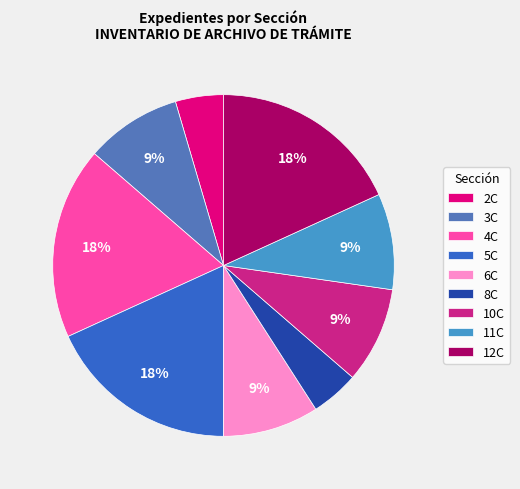

Is it true that 11C is 9% of the pie?

True